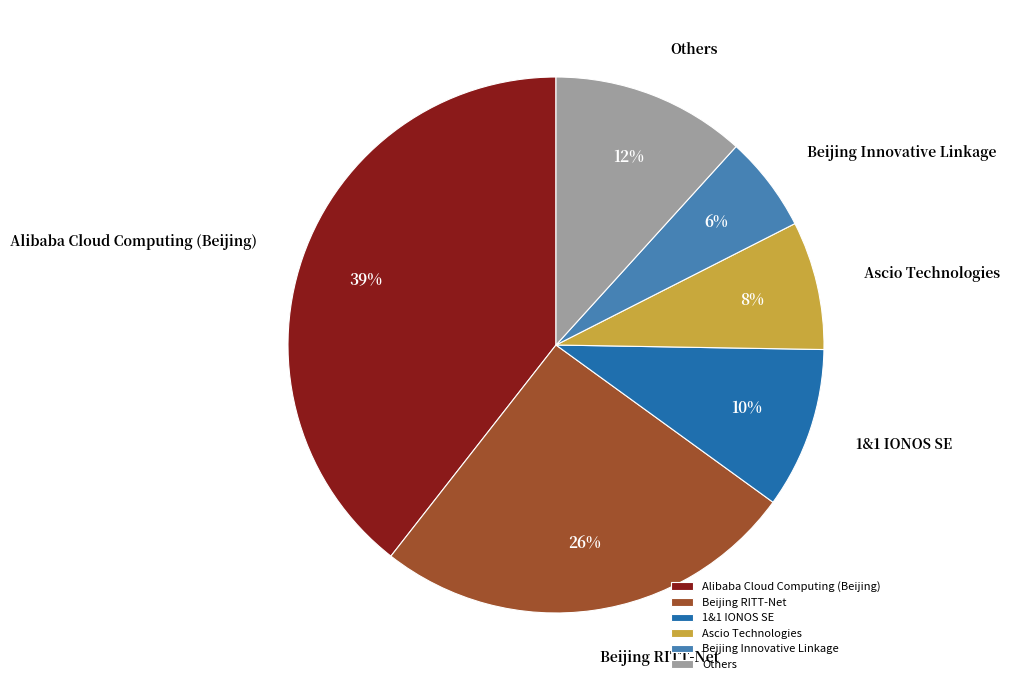

To the nearest percent, what is the difference between the Ascio Technologies and Beijing Innovative Linkage slice percentages?

2%